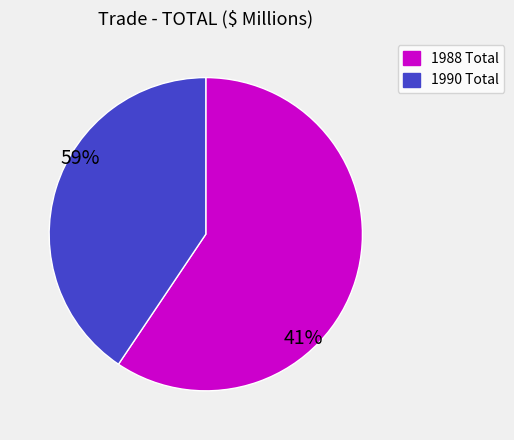

How many slices are in this pie chart?

2